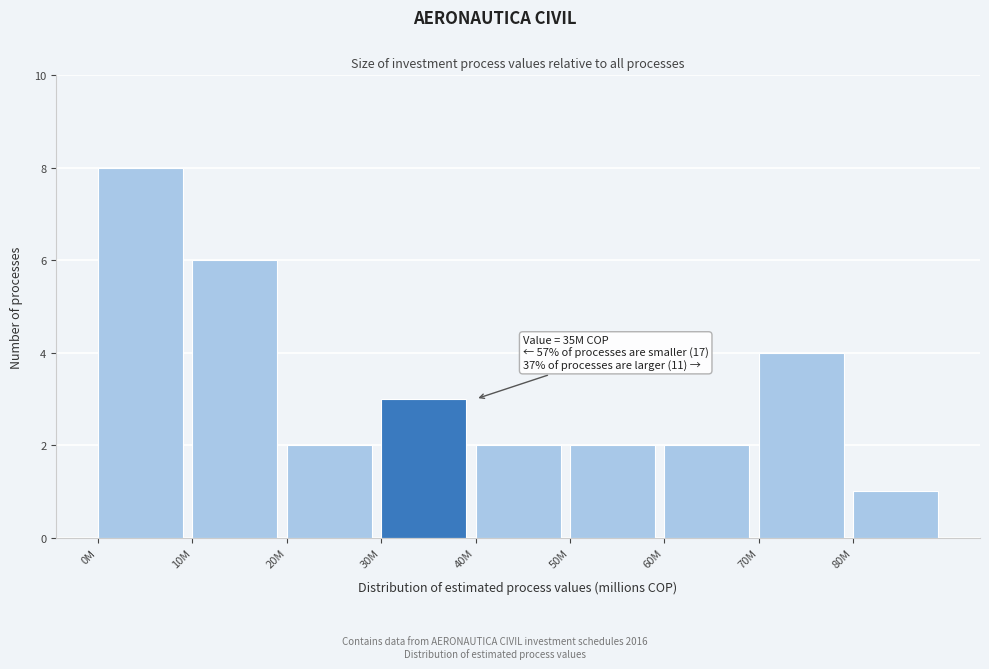

Reading left to right, list all the values displayed in this chart.

0M=8	10M=6	20M=2	30M=3	40M=2	50M=2	60M=2	70M=4	80M=1